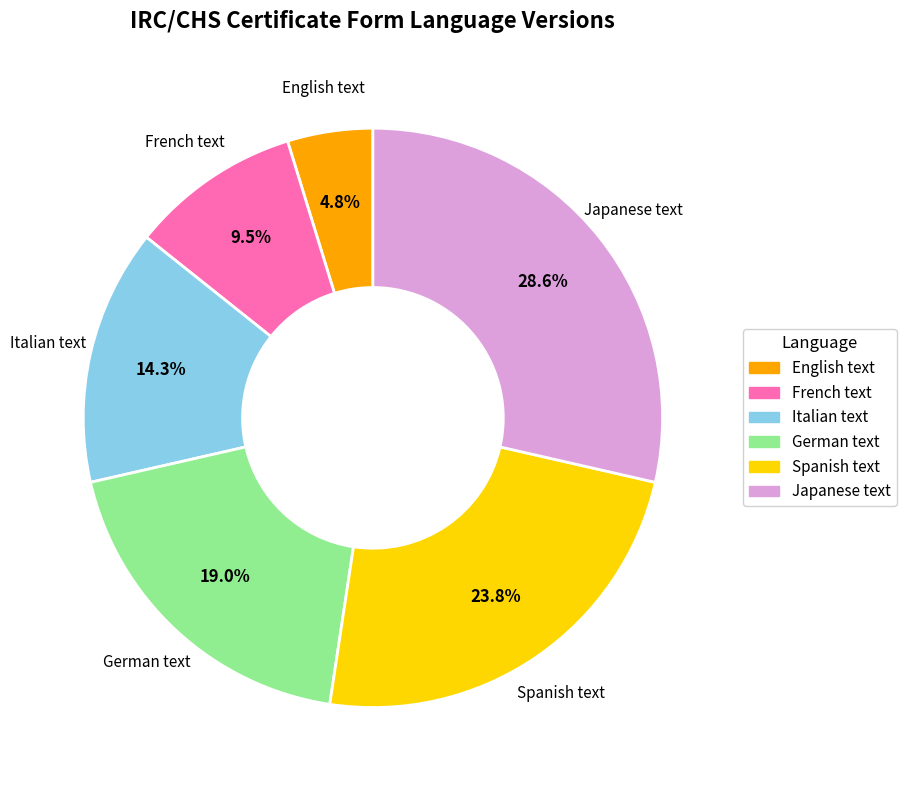

To the nearest percent, what is the average slice percentage?

17%